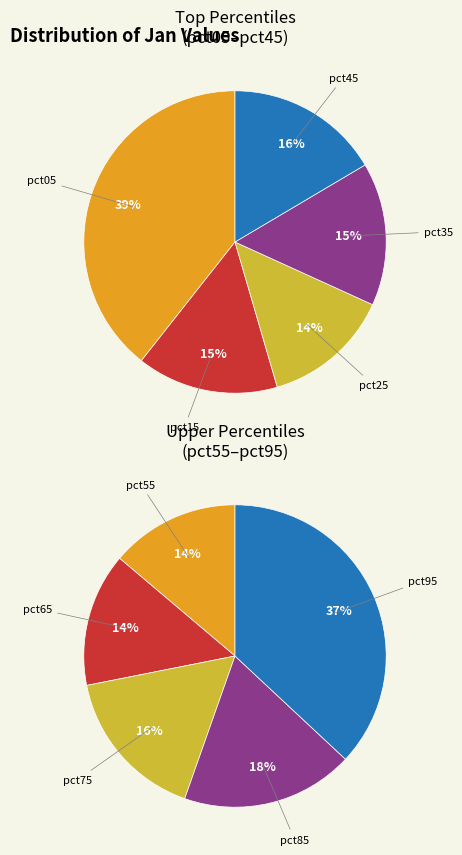

Combined, do pct15 and pct85 account for over 50%?

No